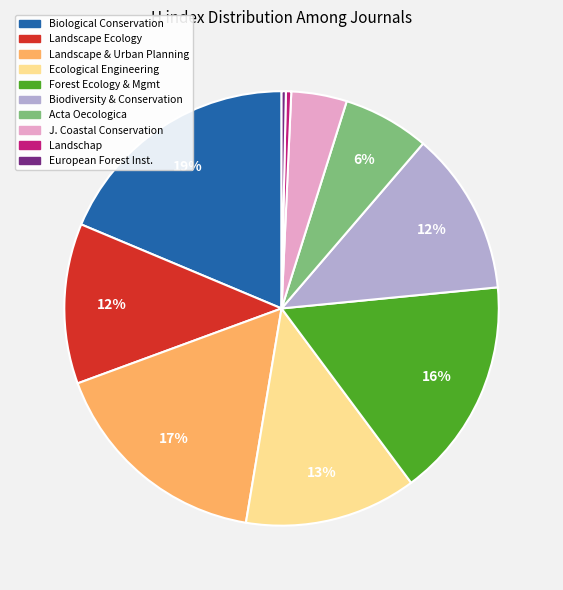

Is there any slice that represents more than half of the pie?

No